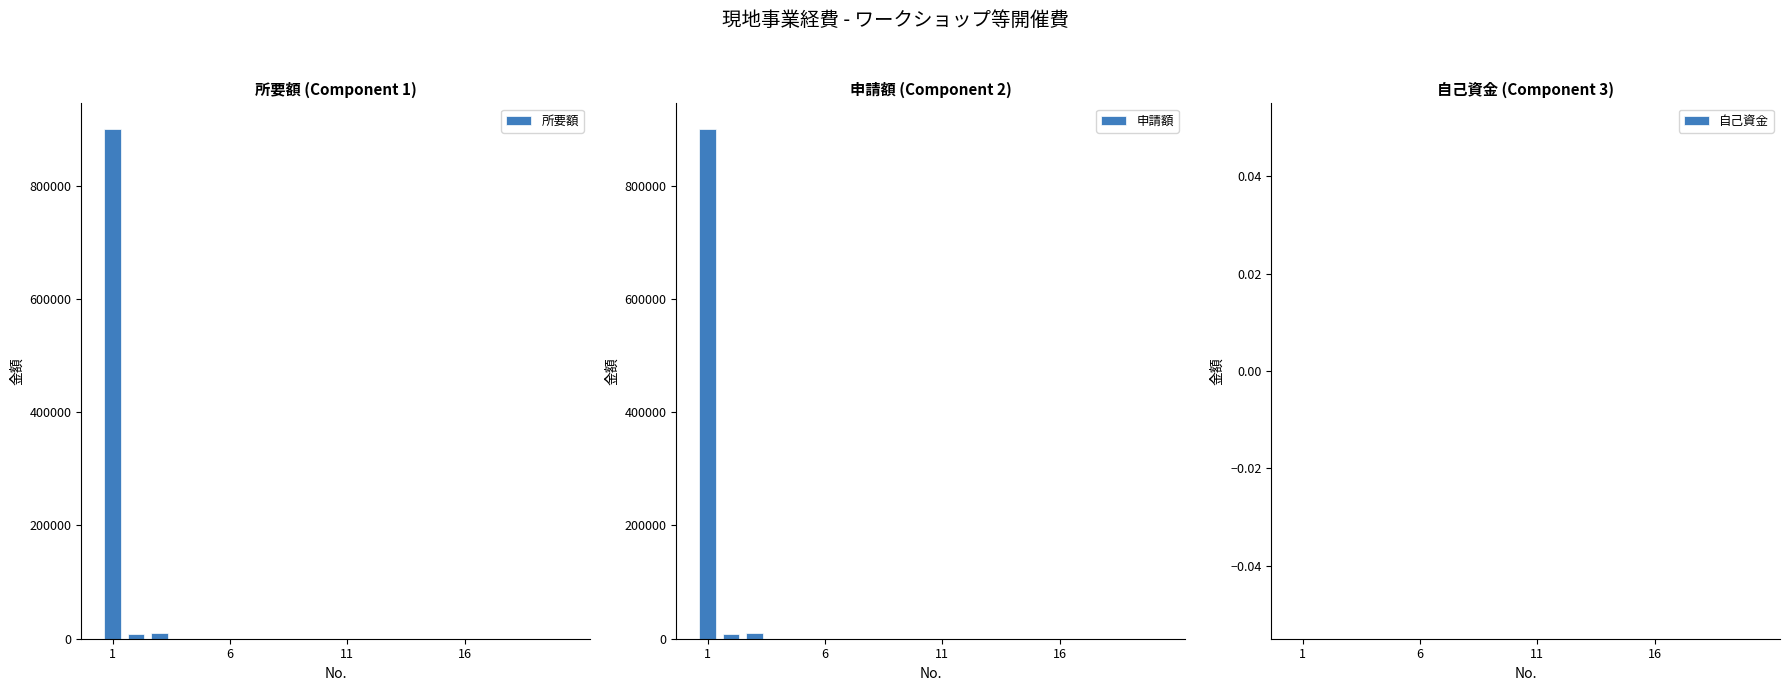

At which category is the sum across all series the highest?

1